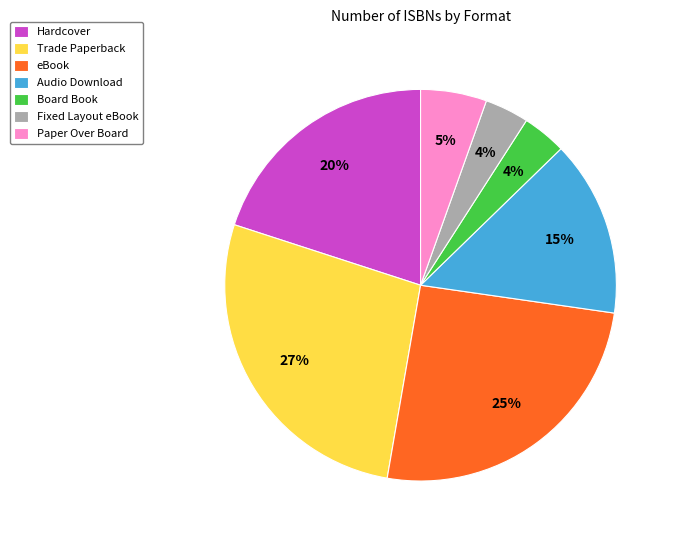

To the nearest percent, what percentage of the pie is Hardcover?

20%